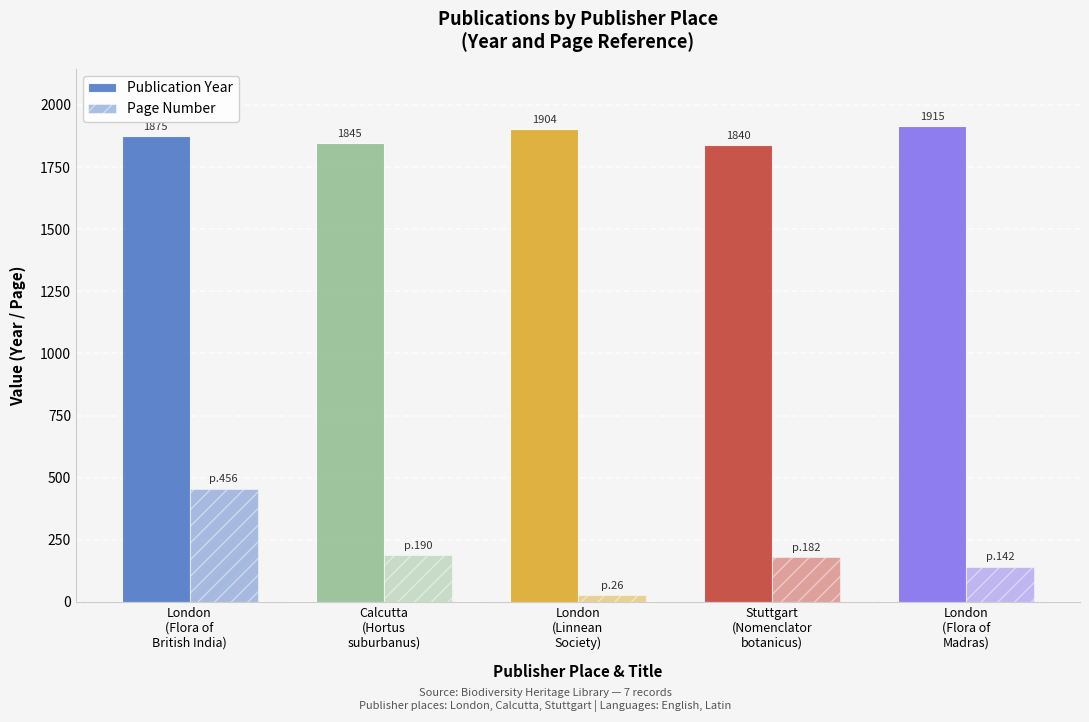

How many data points in Page Number are less than 182?

2